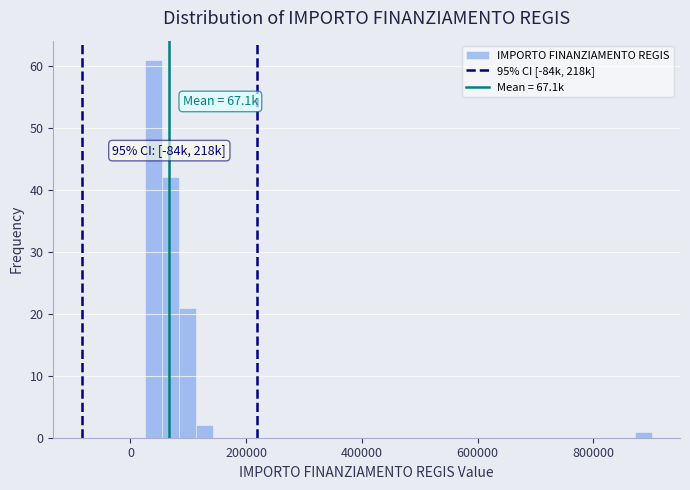

Around what value on the x-axis is the tallest bar? Give the approximate position of its centre, as read against the axis.

40000